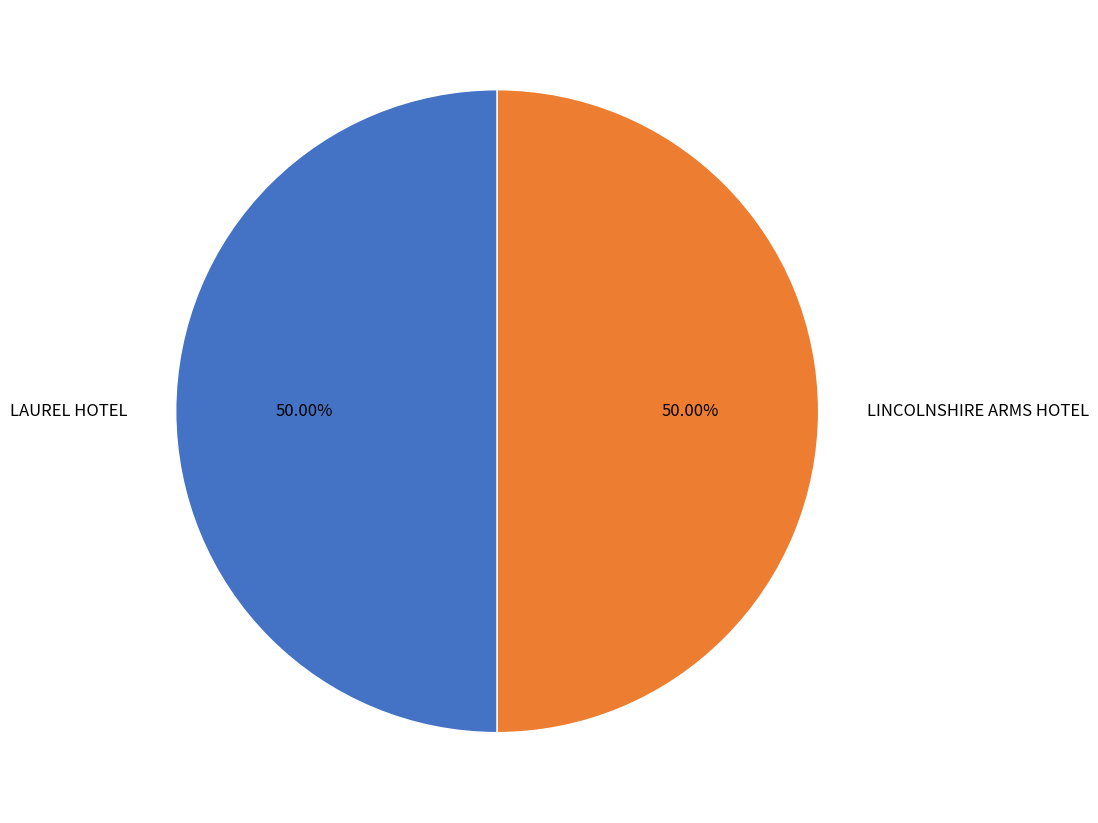

Approximately how many times larger is the value at LINCOLNSHIRE ARMS HOTEL compared to LAUREL HOTEL?

1.0